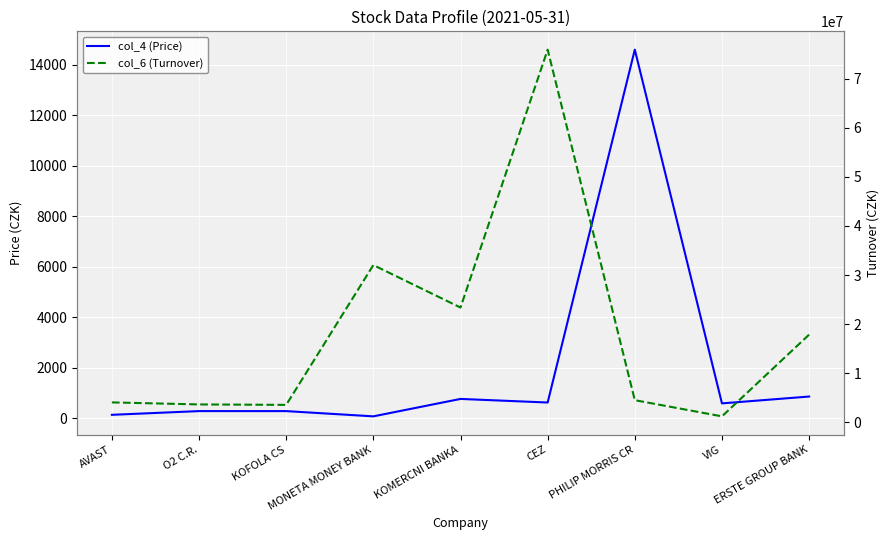

What is the sum of the col_4 (Price) values at KOFOLA CS and AVAST?

425.1